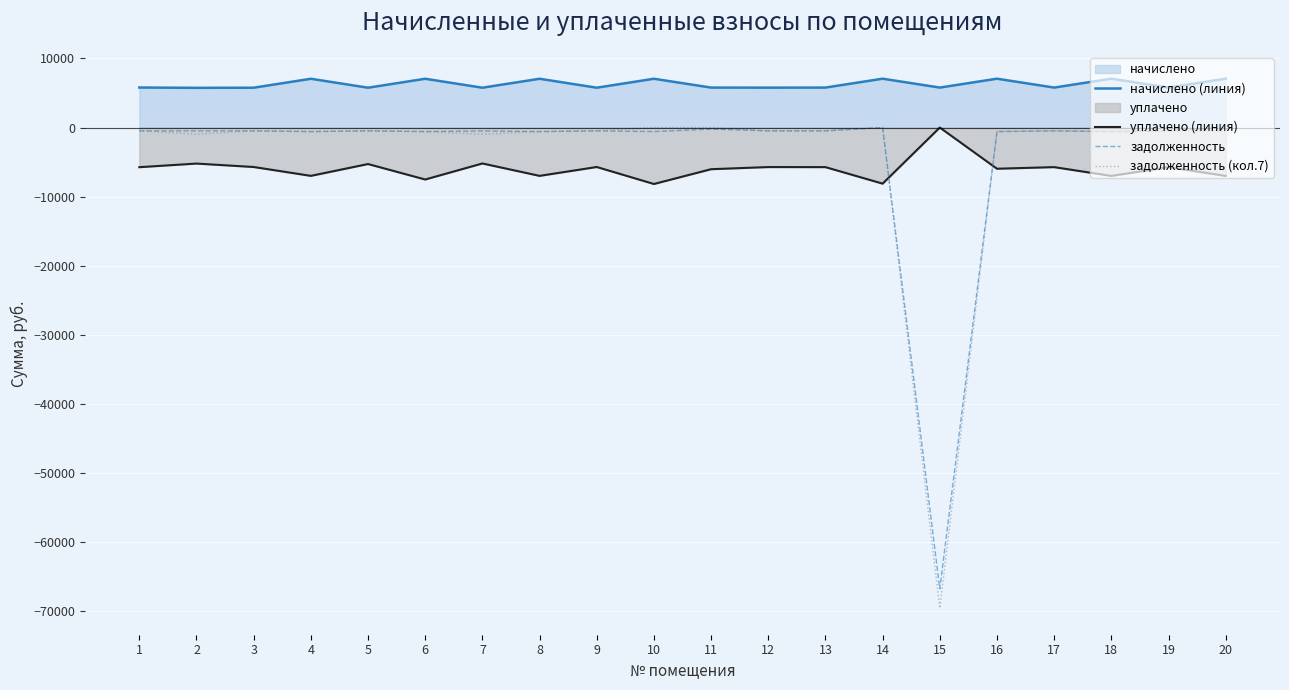

What is the maximum value shown in the chart?

7068.5